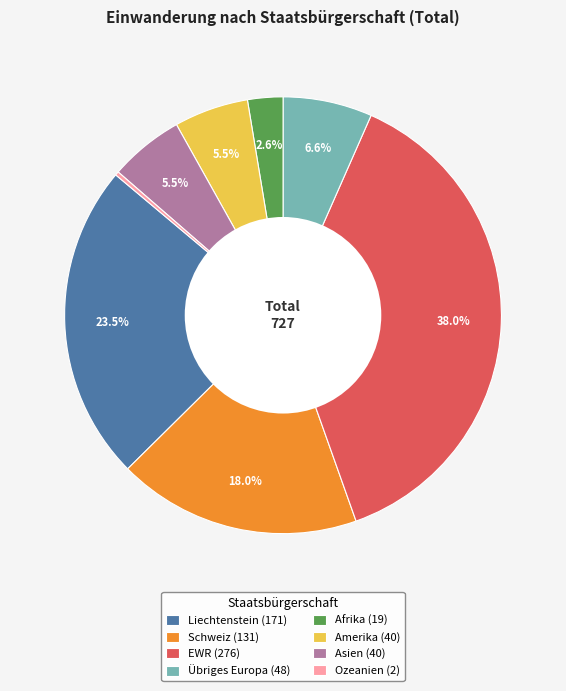

How much of the chart is everything except Afrika?

97.4%